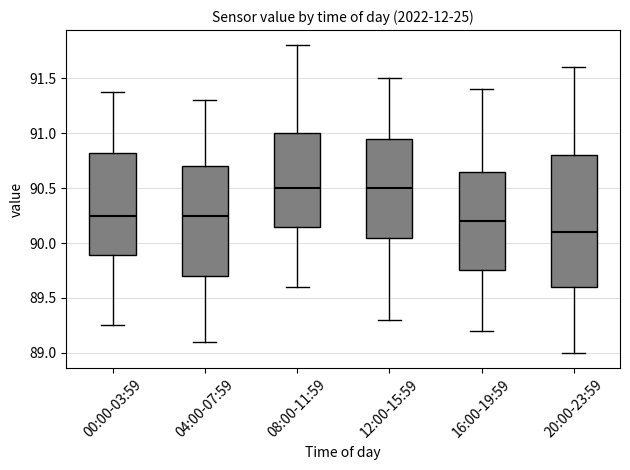

Where does the lower whisker of the box for 00:00-03:59 end on the y-axis? The values are not printed on the chart, so give them approximately, as read against the axis.

89.25